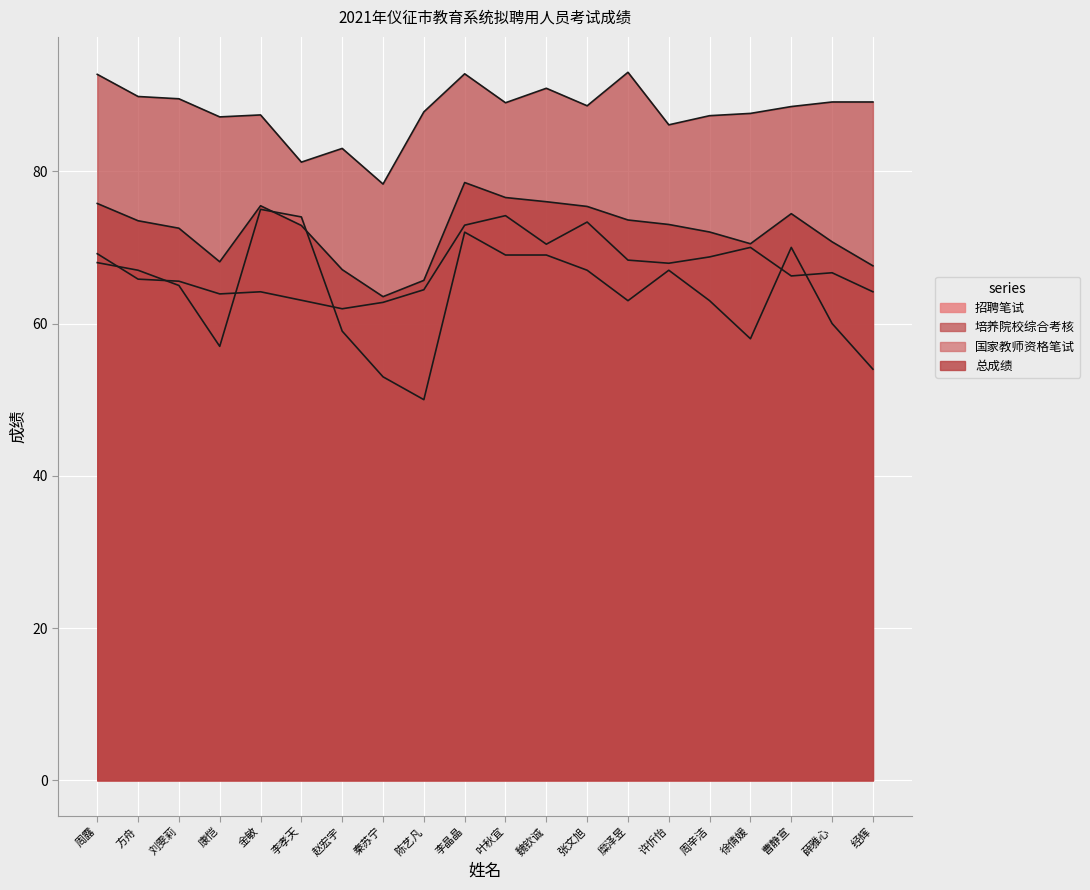

What is the value of the 国家教师资格笔试 point at the 4th from the left?

63.9